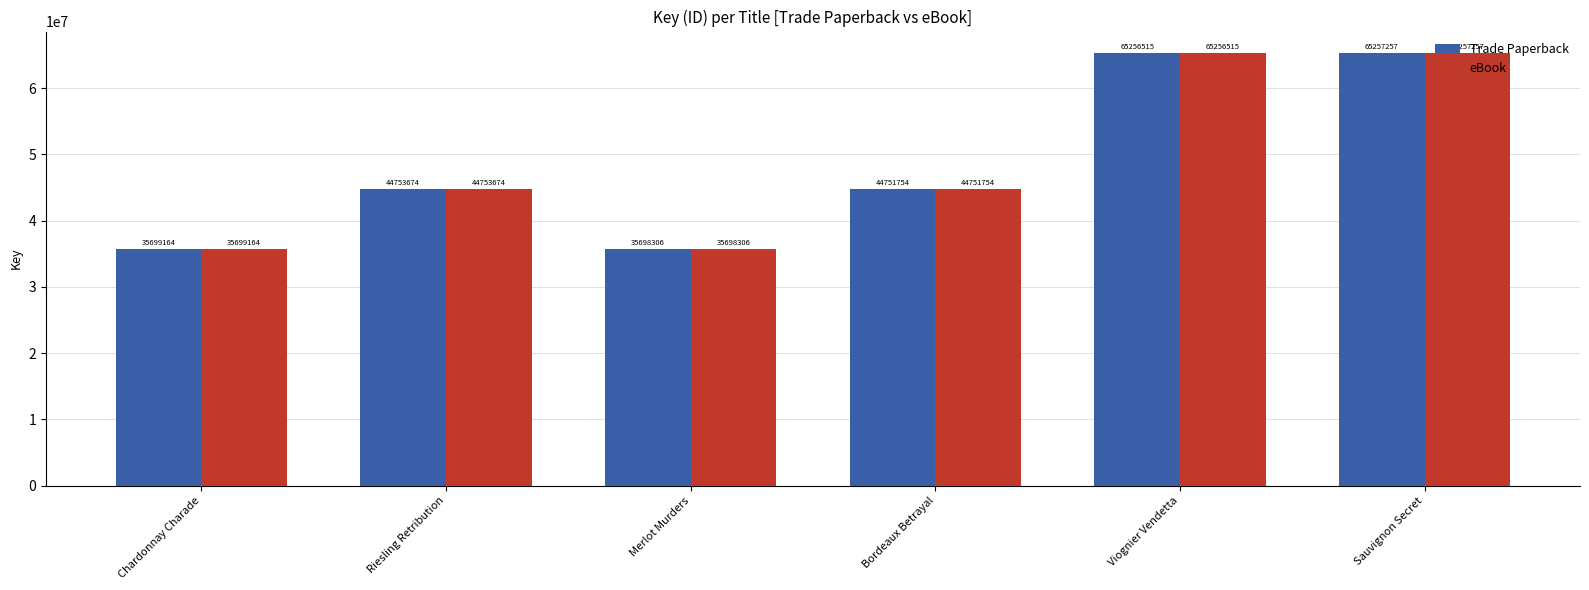

The eBook series shows 35698306 at Merlot Murders. True or false?

True